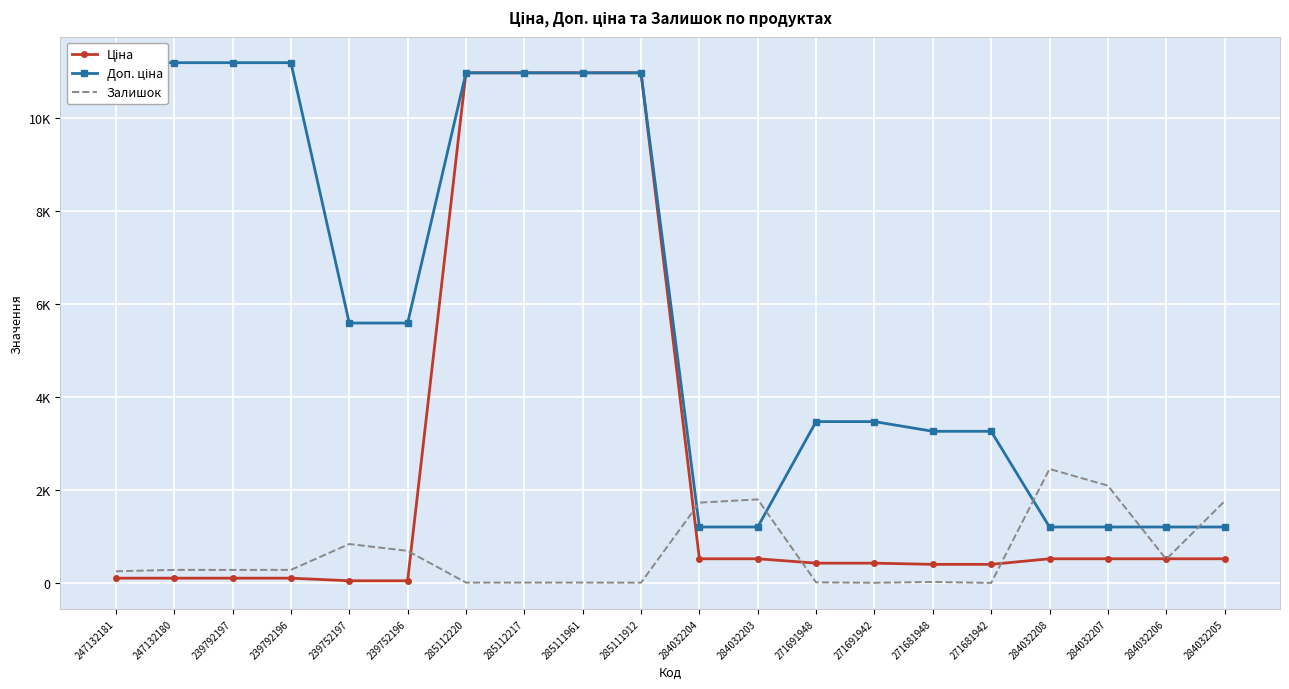

What is the approximate value of Доп. ціна at 247132181?

11182.0